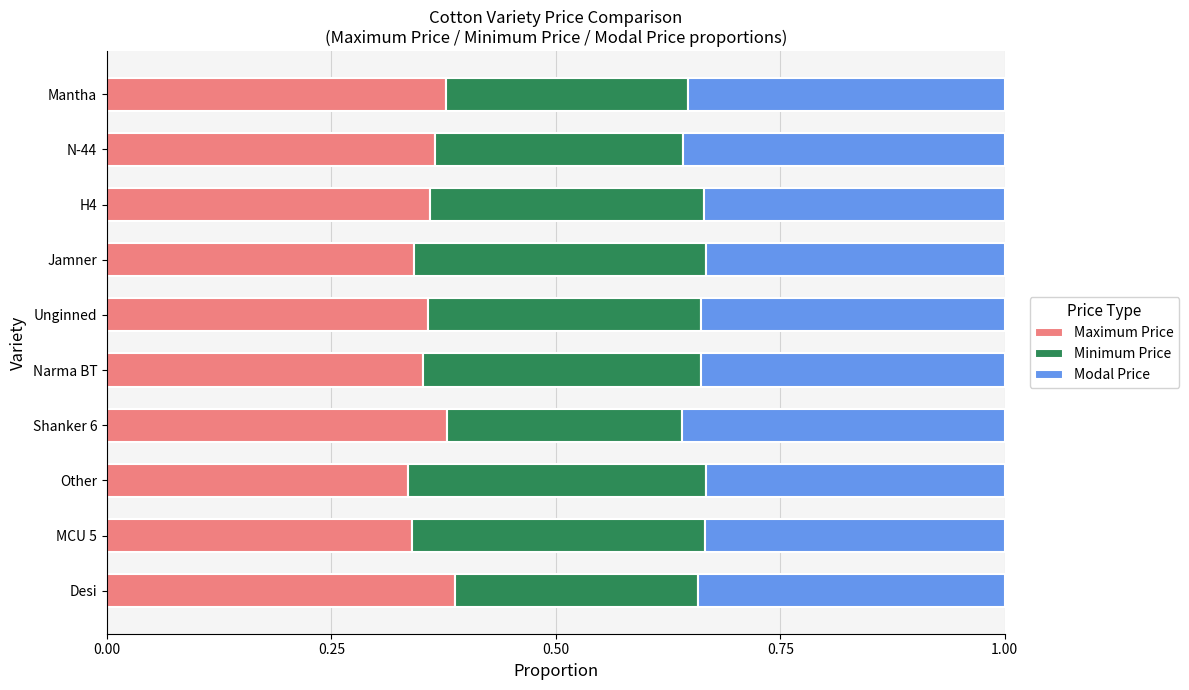

Count the Maximum Price values in the range 0 to 1.

10